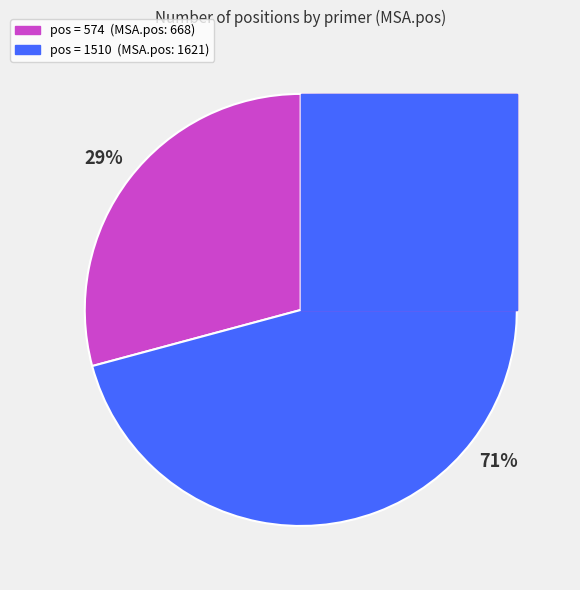

Count the number of slices in the pie.

2